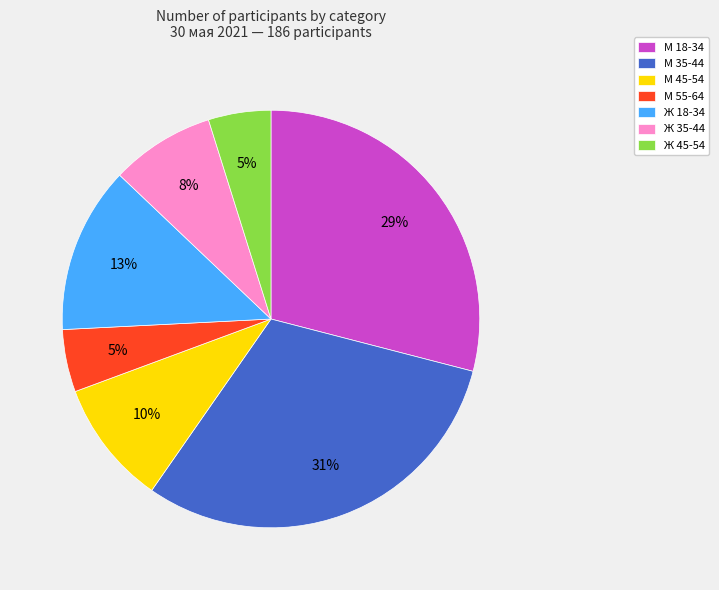

To the nearest percent, what is the average slice percentage?

14%